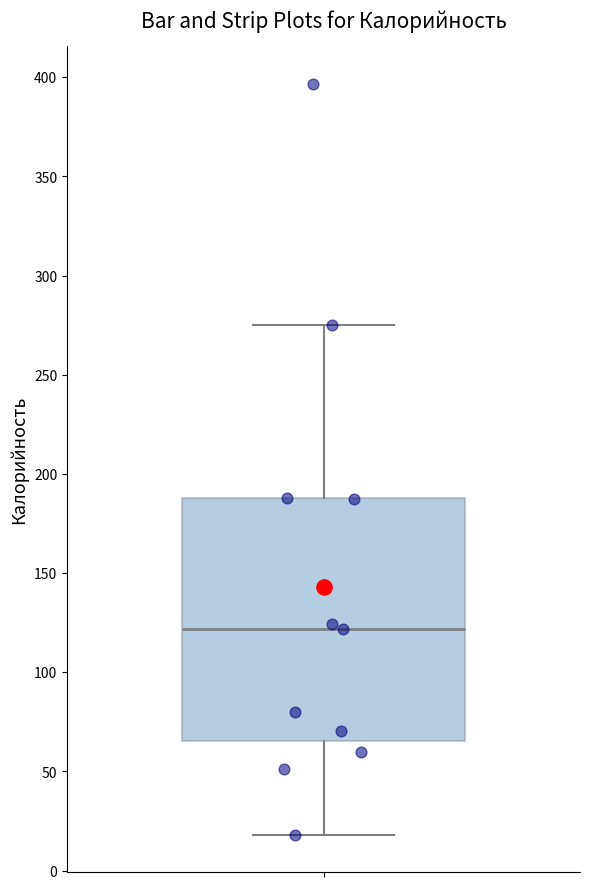

Where does the upper whisker of the box end on the y-axis? The values are not printed on the chart, so give them approximately, as read against the axis.

275